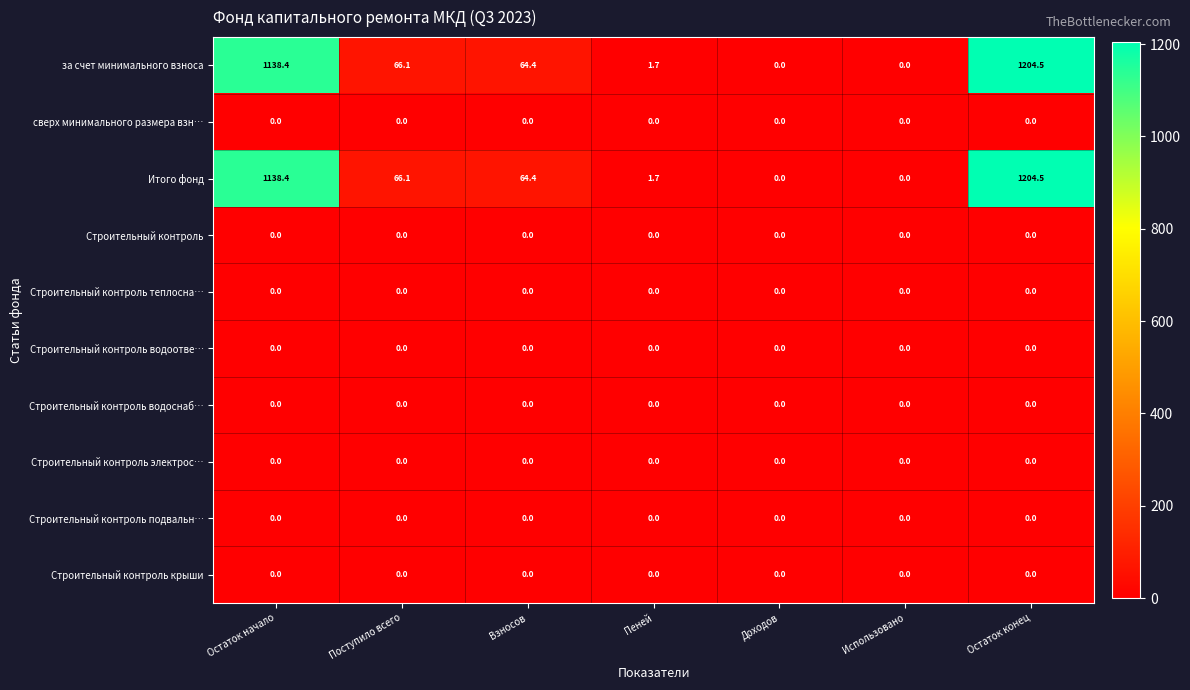

What is the difference between the highest and lowest values at Пеней?

1.7